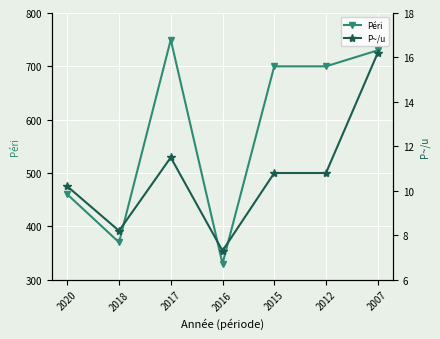

Reading right to left, extract all data points from this chart.

Péri: 730.0	700.0	700.0	330.0	750.0	370.0	460.0
P~/u: 16.2	10.8	10.8	7.3	11.5	8.2	10.2